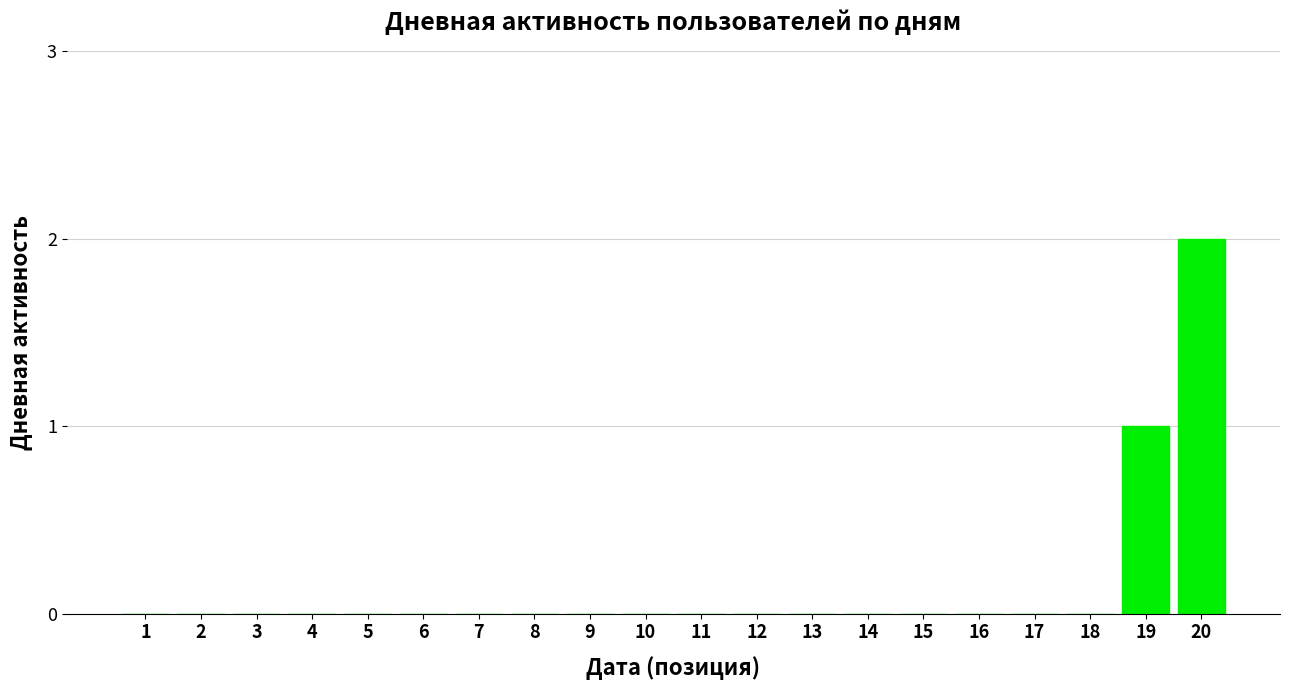

Reading left to right, what are all the values shown in this chart?

0	0	0	0	0	0	0	0	0	0	0	0	0	0	0	0	0	0	1	2